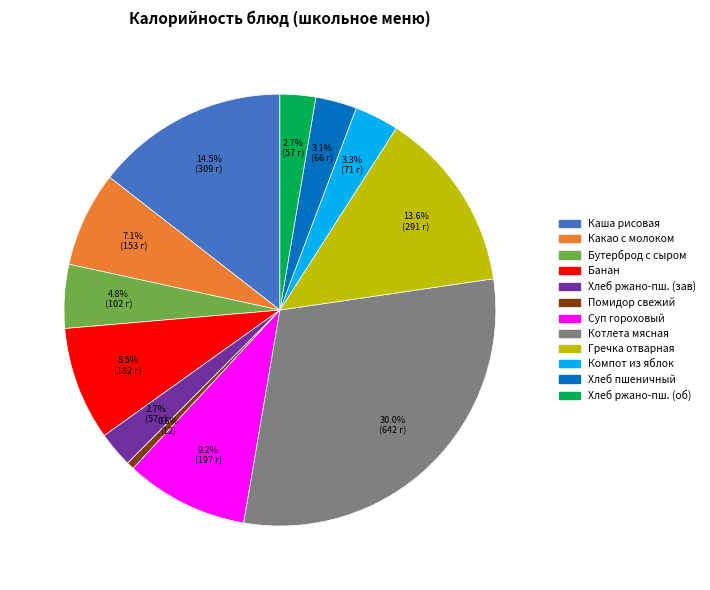

Does any single category account for the majority?

No